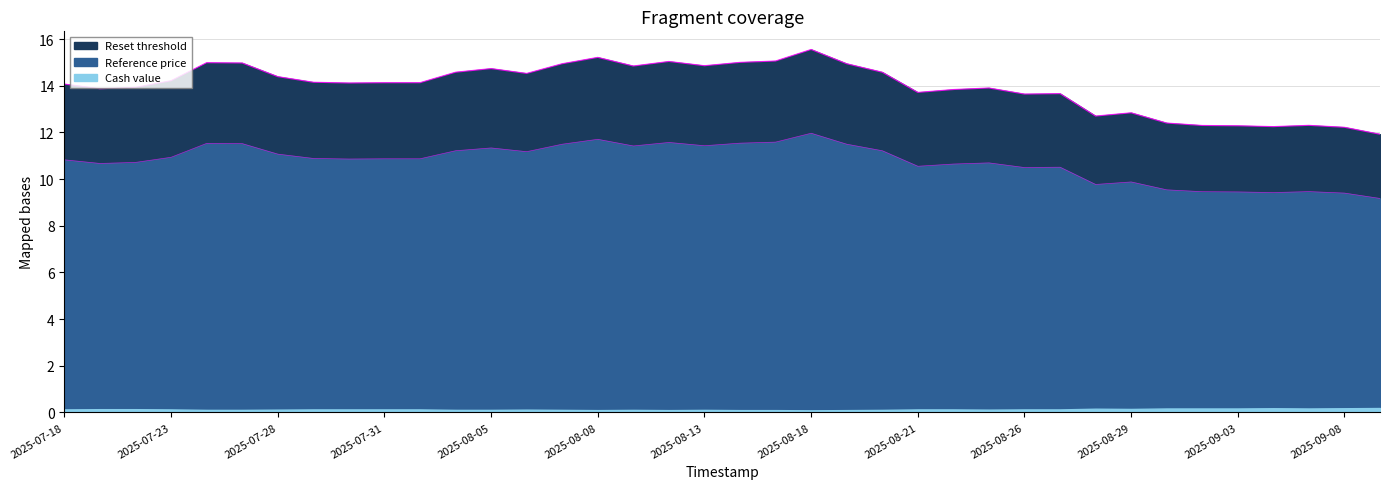

List the labels in order of Reference price value, largest first.

2025-08-18, 2025-08-08, 2025-08-15, 2025-08-12, 2025-08-14, 2025-07-24, 2025-07-25, 2025-08-07, 2025-08-19, 2025-08-13, 2025-08-11, 2025-08-05, 2025-08-04, 2025-08-20, 2025-08-06, 2025-07-28, 2025-07-23, 2025-07-29, 2025-07-31, 2025-08-01, 2025-07-30, 2025-07-18, 2025-07-22, 2025-08-25, 2025-07-21, 2025-08-22, 2025-08-21, 2025-08-27, 2025-08-26, 2025-08-29, 2025-08-28, 2025-09-01, 2025-09-05, 2025-09-02, 2025-09-03, 2025-09-04, 2025-09-08, 2025-09-09